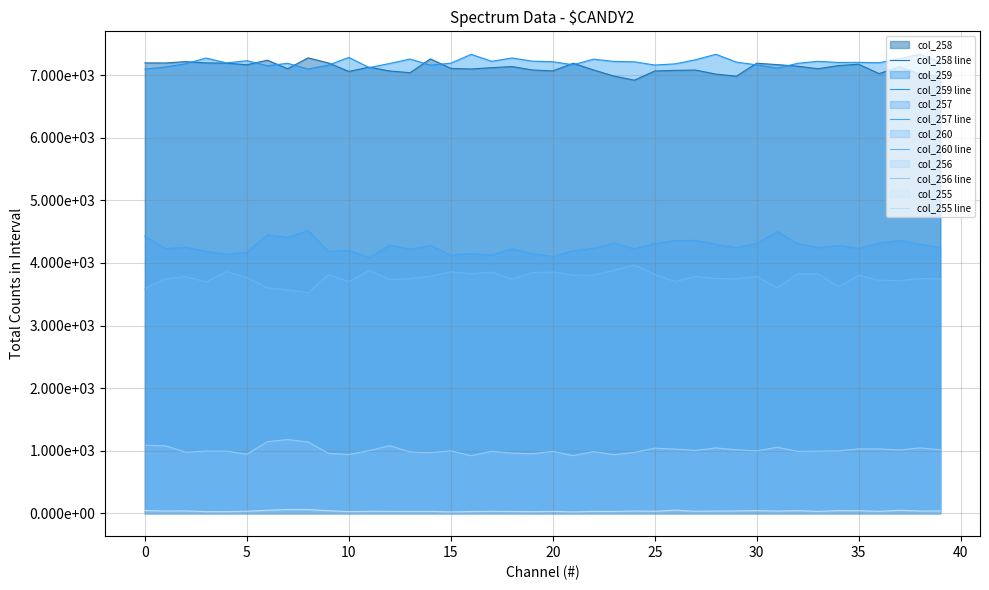

Does the chart display data point markers on the line(s)?

No